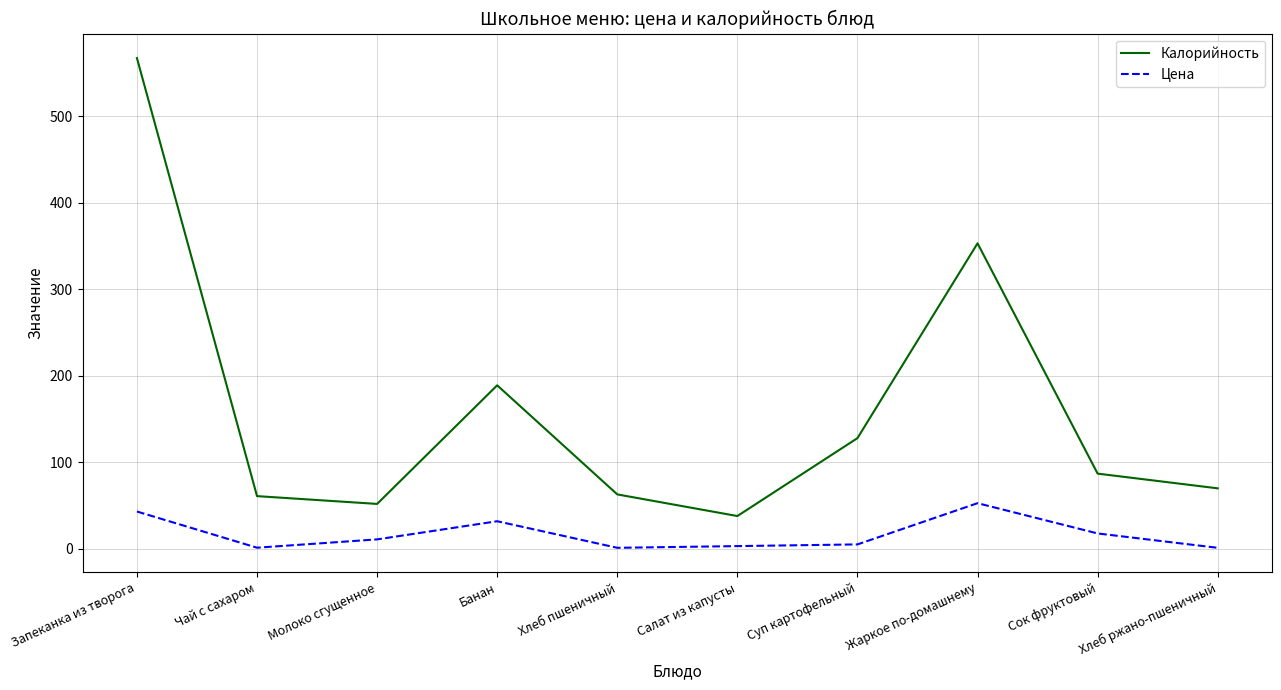

Between Банан and Хлеб ржано-пшеничный, which series saw the biggest shift?

Калорийность